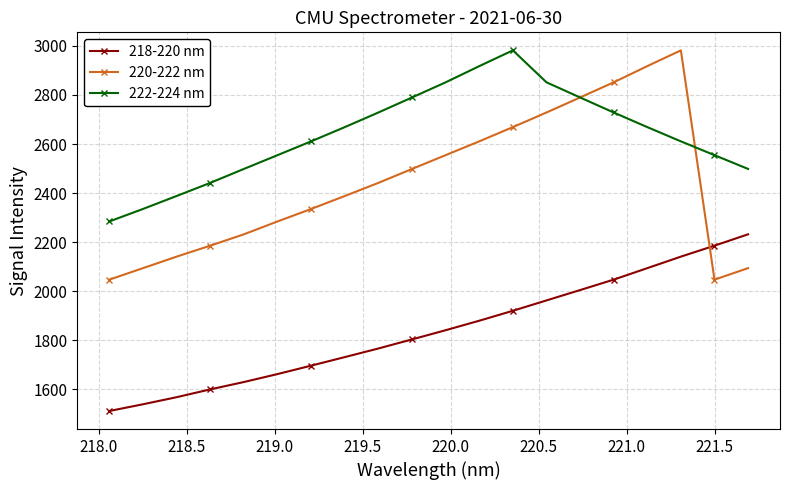

Which series ends up on top after the final intersection of 222-224 nm and 220-222 nm?

222-224 nm